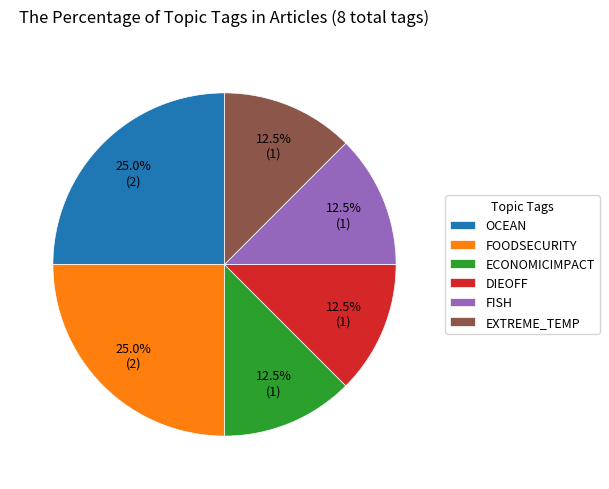

Does EXTREME_TEMP account for over 50% of the chart?

No